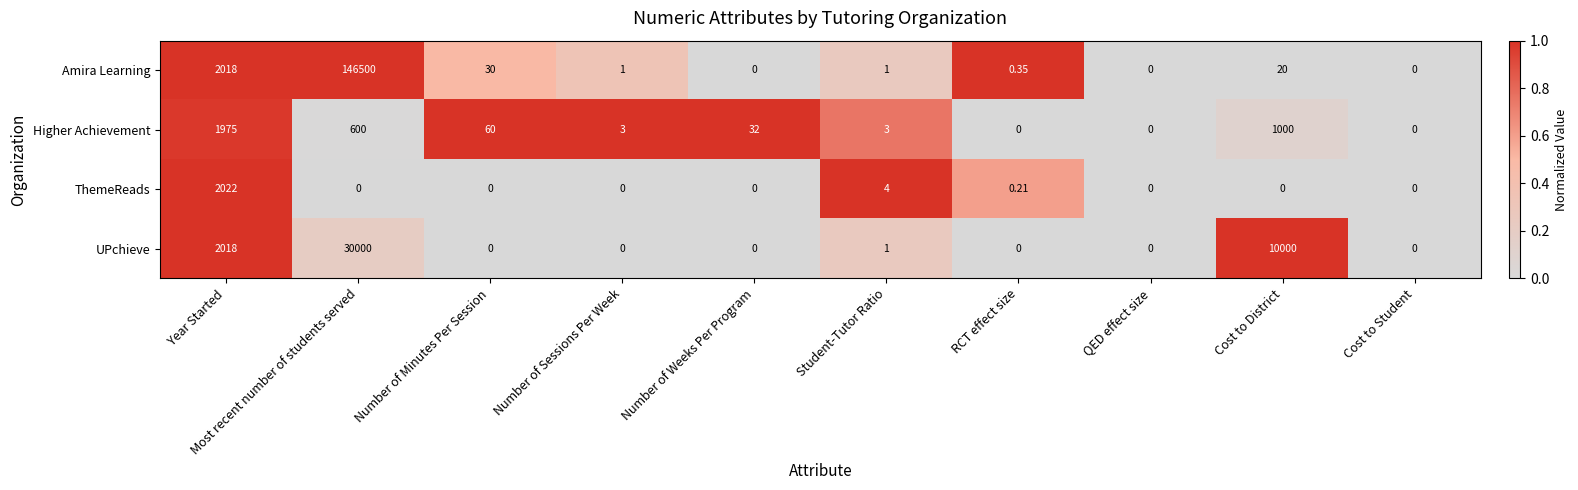

At which label is UPchieve closest to 15000?

Cost to District